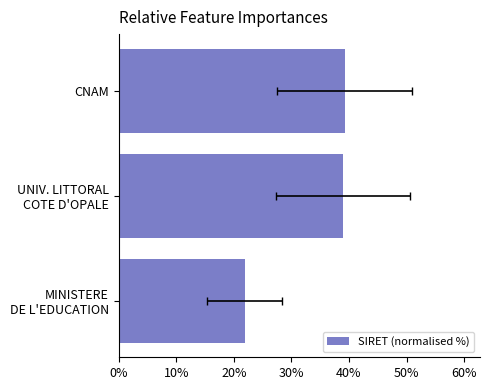

Which has a higher value, UNIV. LITTORAL COTE D'OPALE or CNAM?

CNAM